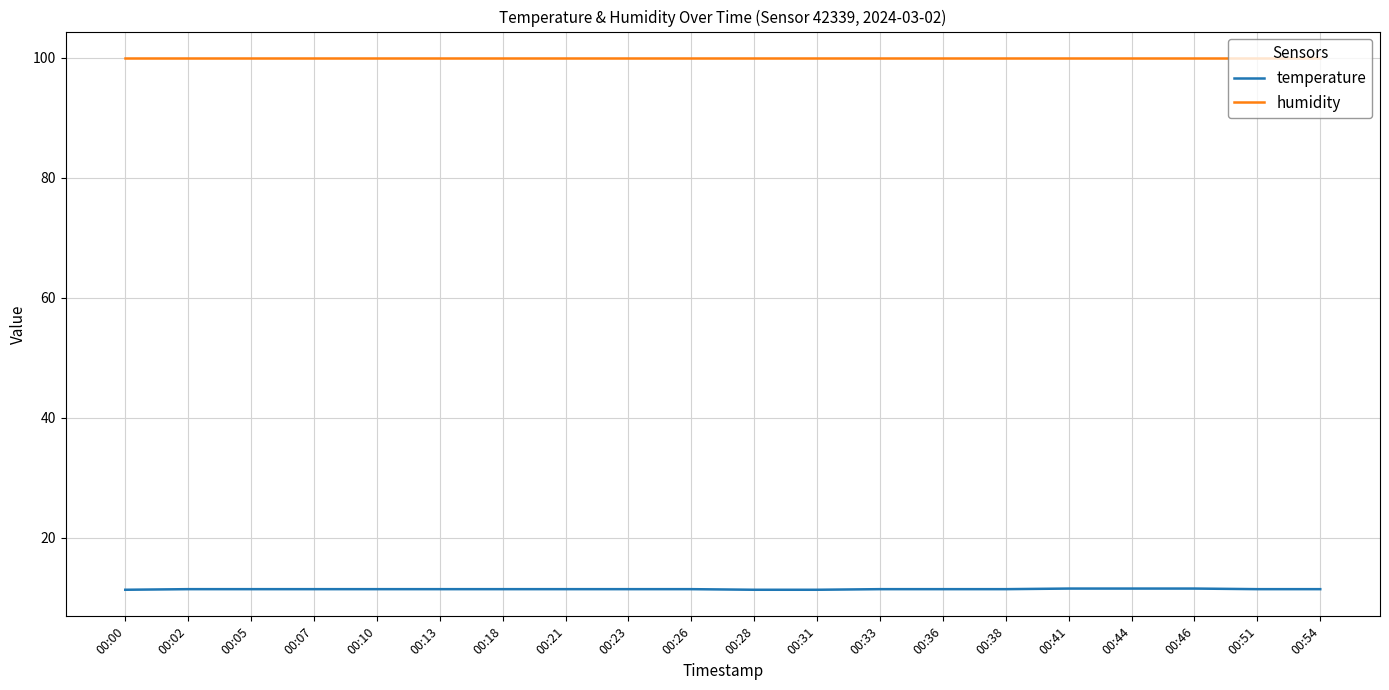

What is the spread (max minus min) of values at 00:26?

88.5